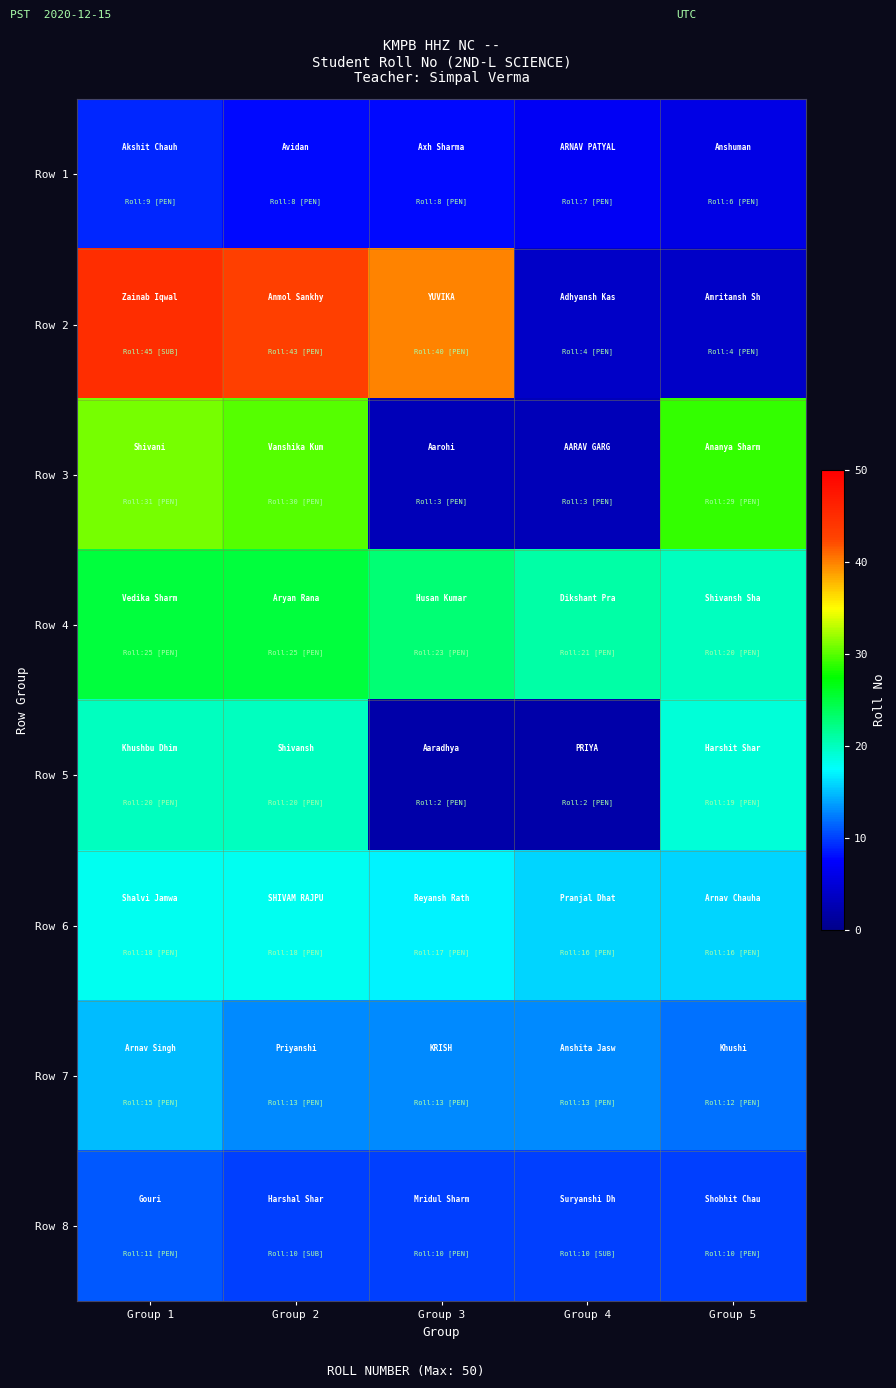

At Group 5, list the series in order from smallest to largest.

Row 2, Row 1, Row 8, Row 7, Row 6, Row 5, Row 4, Row 3